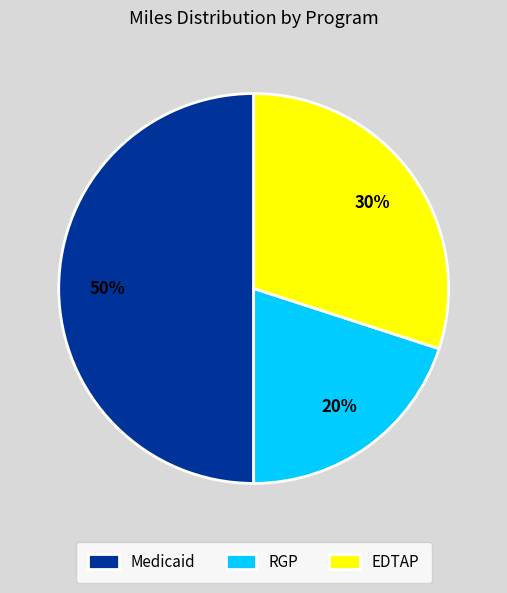

Is RGP the majority of the pie?

No